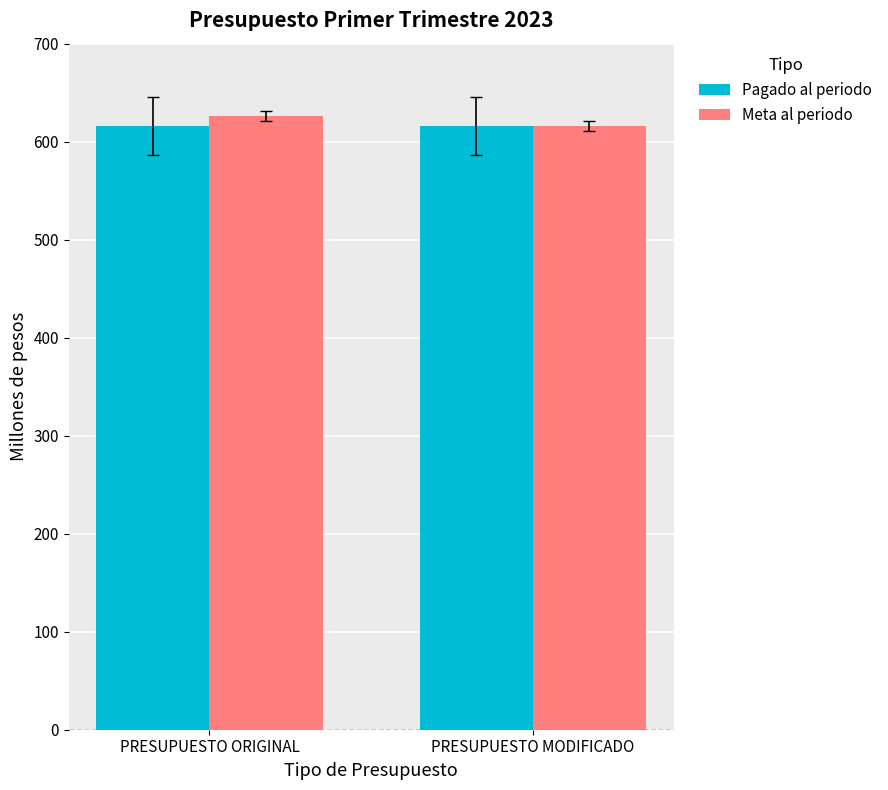

What is the sum of all Meta al periodo values?

1242